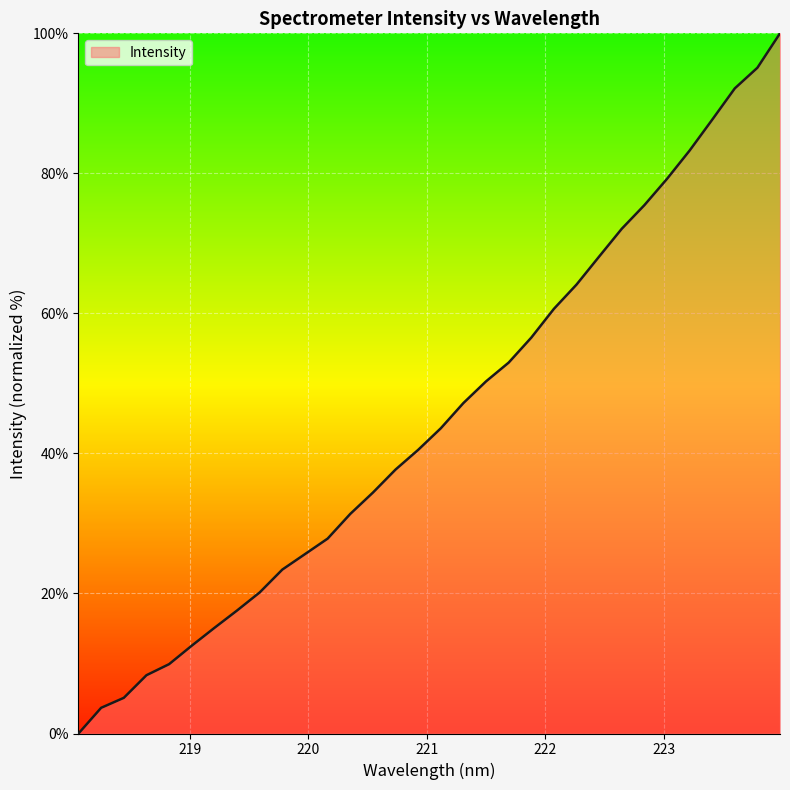

What is the difference between the maximum and minimum values?

100.0